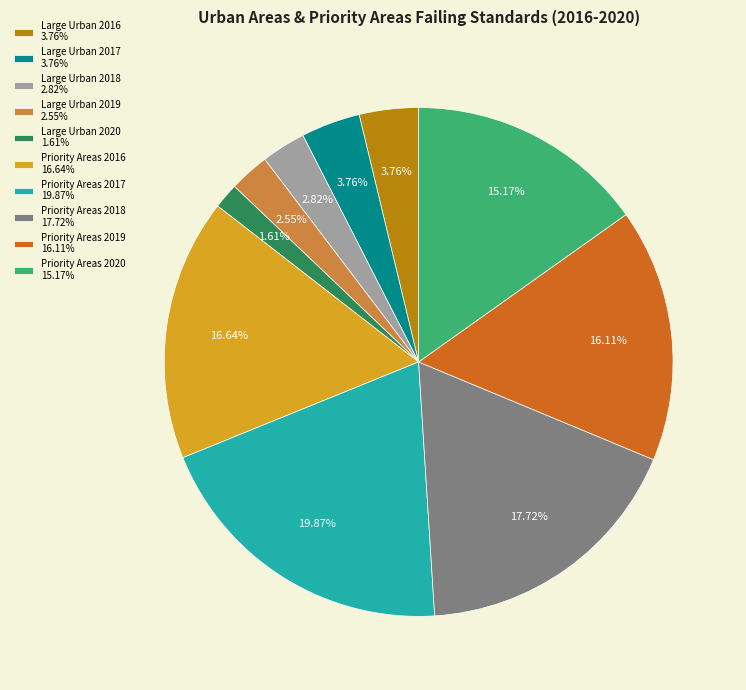

To the nearest percent, what is the difference between the Priority Areas 2020 and Priority Areas 2017 slice percentages?

5%